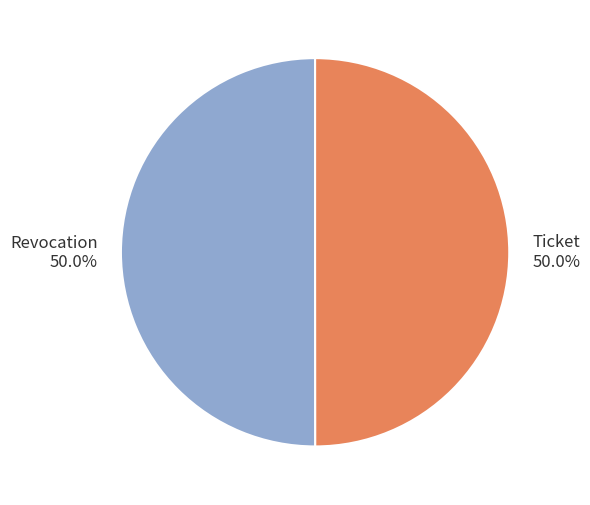

How many slices are in this pie chart?

2